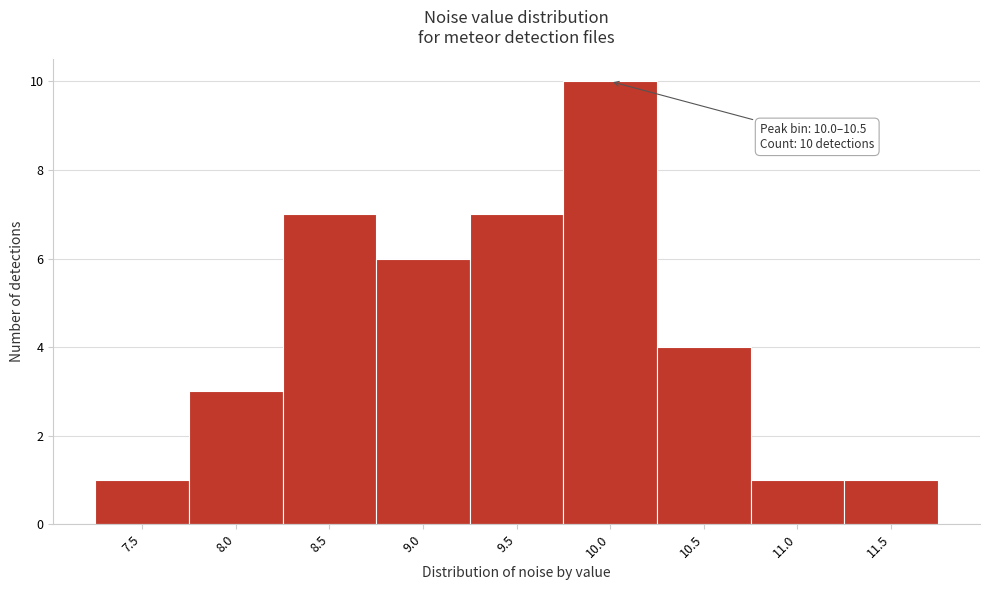

Reading left to right, list all the values displayed in this chart.

7.5=1	8.0=3	8.5=7	9.0=6	9.5=7	10.0=10	10.5=4	11.0=1	11.5=1